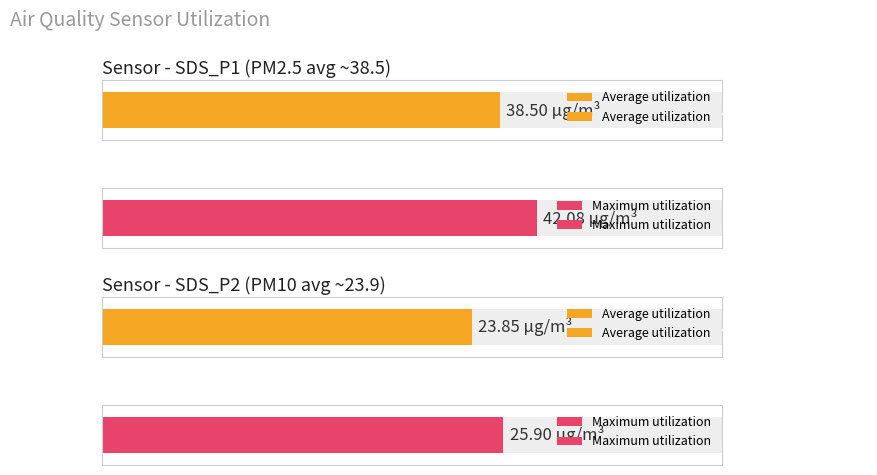

Are the bars grouped side by side (vs. stacked)?

Yes